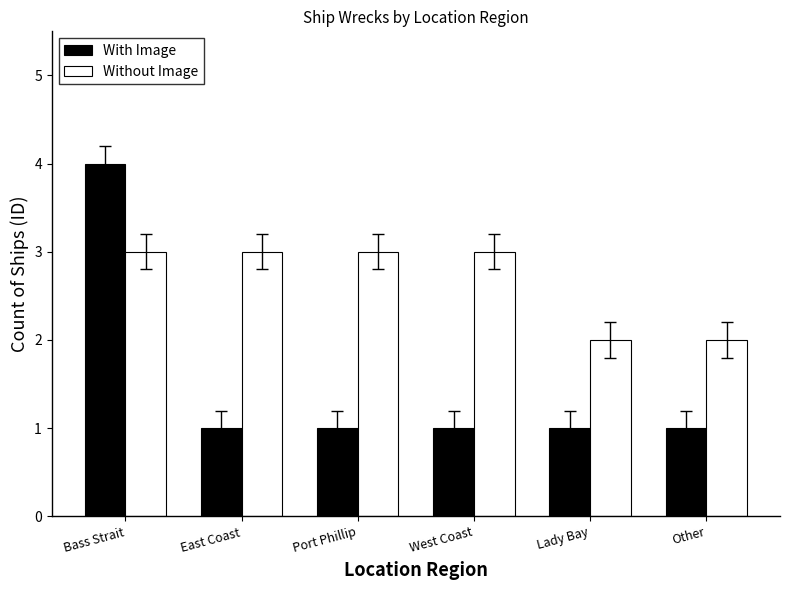

What position from the left is East Coast?

2